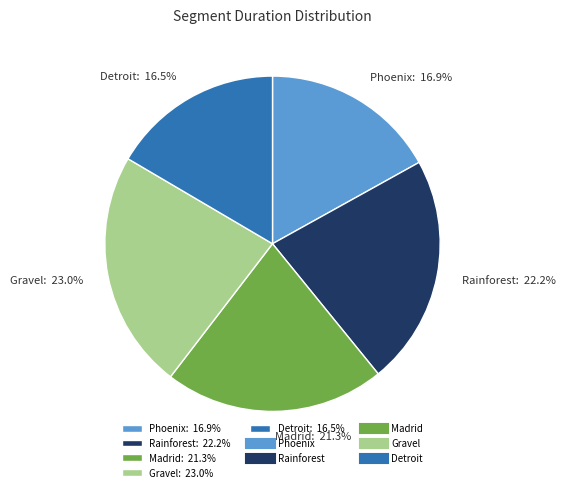

Does any single category account for the majority?

No